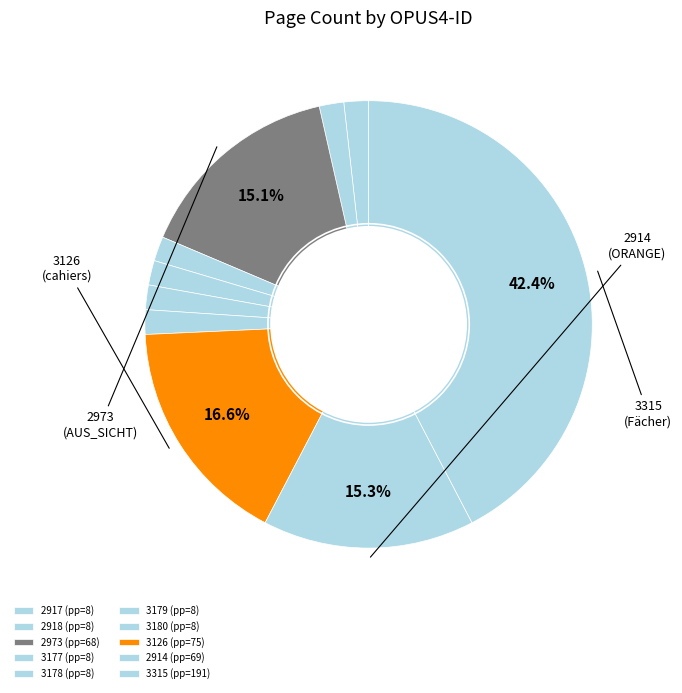

Is 2973 the majority of the pie?

No